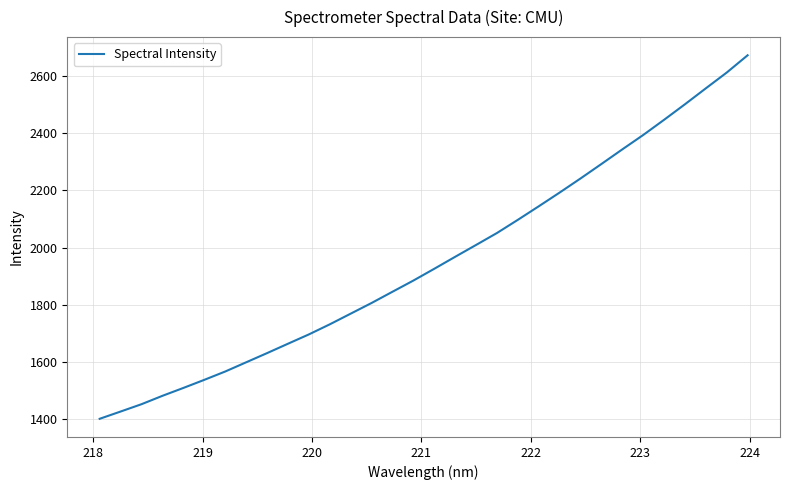

What is the smallest value displayed?

1401.4